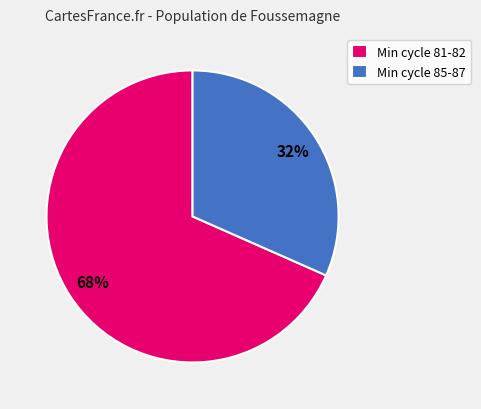

Rank the categories by value from lowest to highest.

Min cycle 85-87, Min cycle 81-82